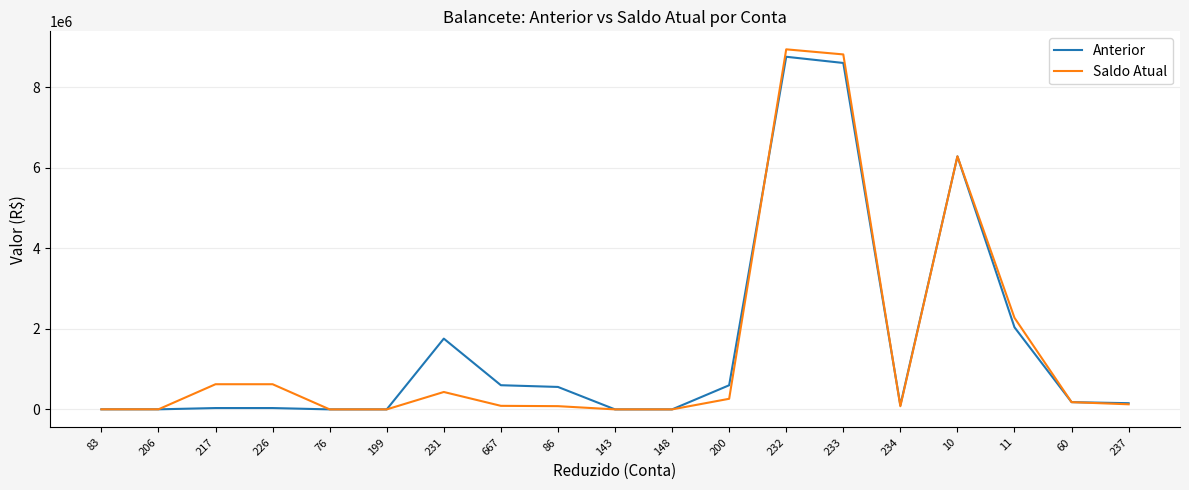

True or false: Anterior has more than 2 interior local peaks.

True